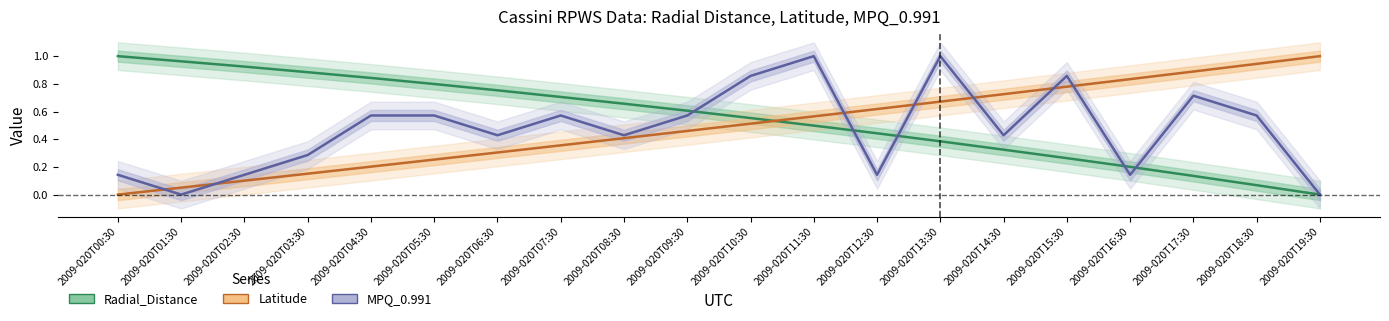

True or false: MPQ_0.991 has a value of 0.2 at 2009-020T03:30.

False